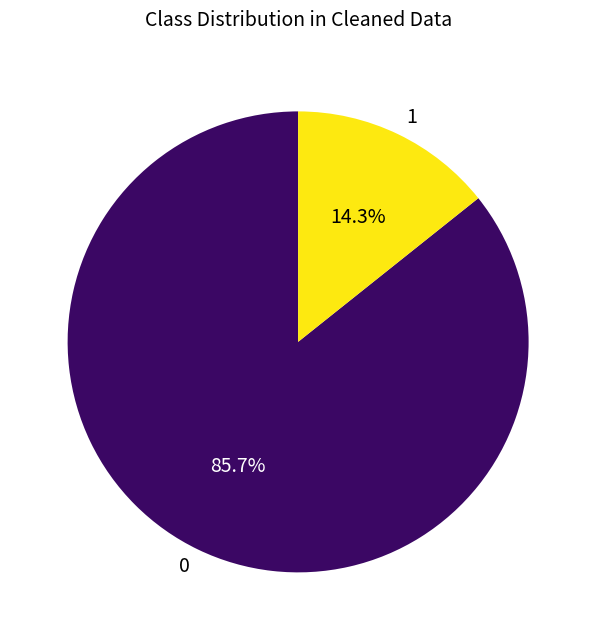

What percentage is the 1 slice, to the nearest percent?

14%